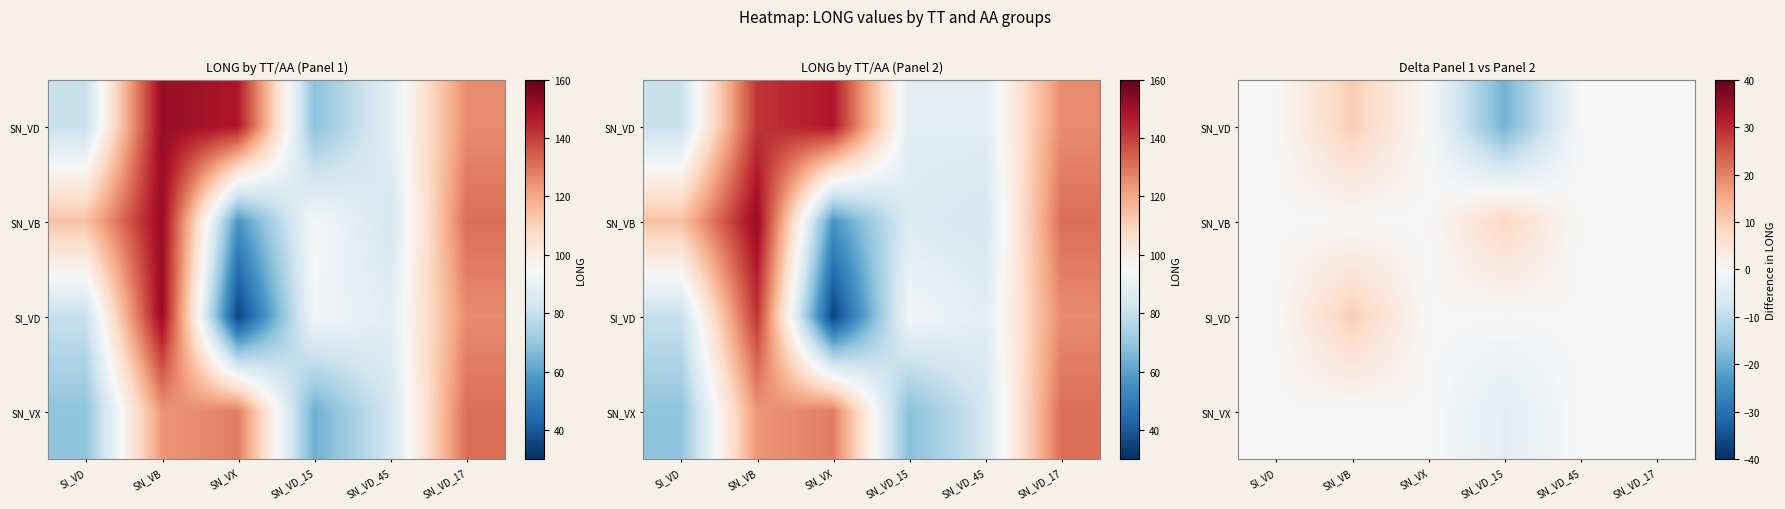

How many positive values does the SI_VD series have?

1